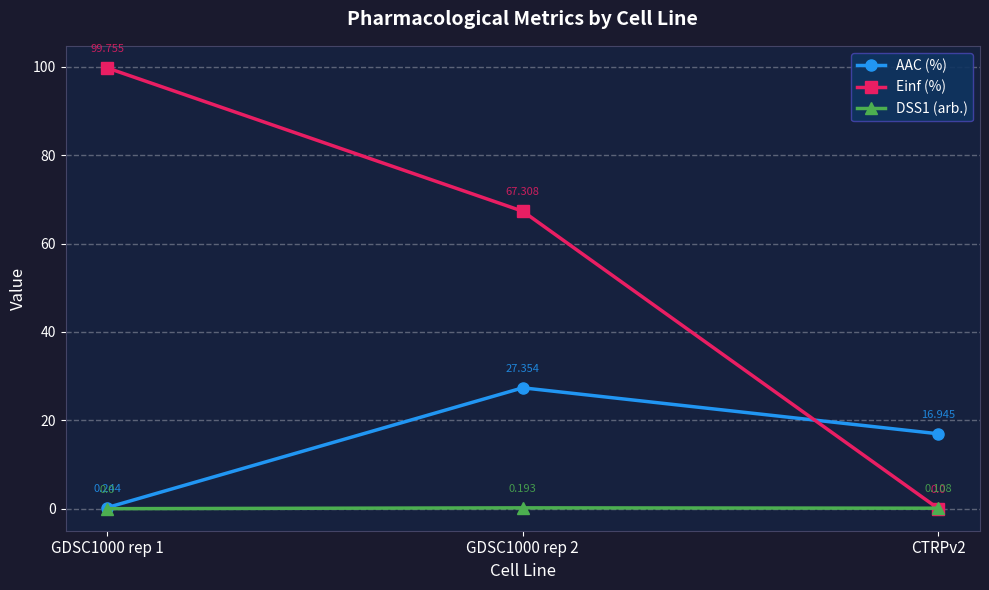

How many values in Einf (%) are above zero?

2